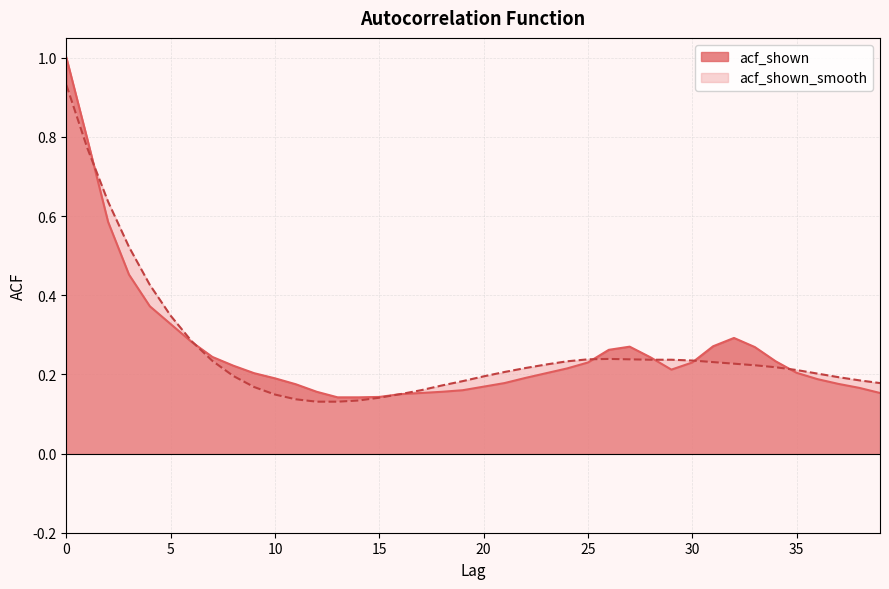

Which series has the largest range (max minus min)?

acf_shown